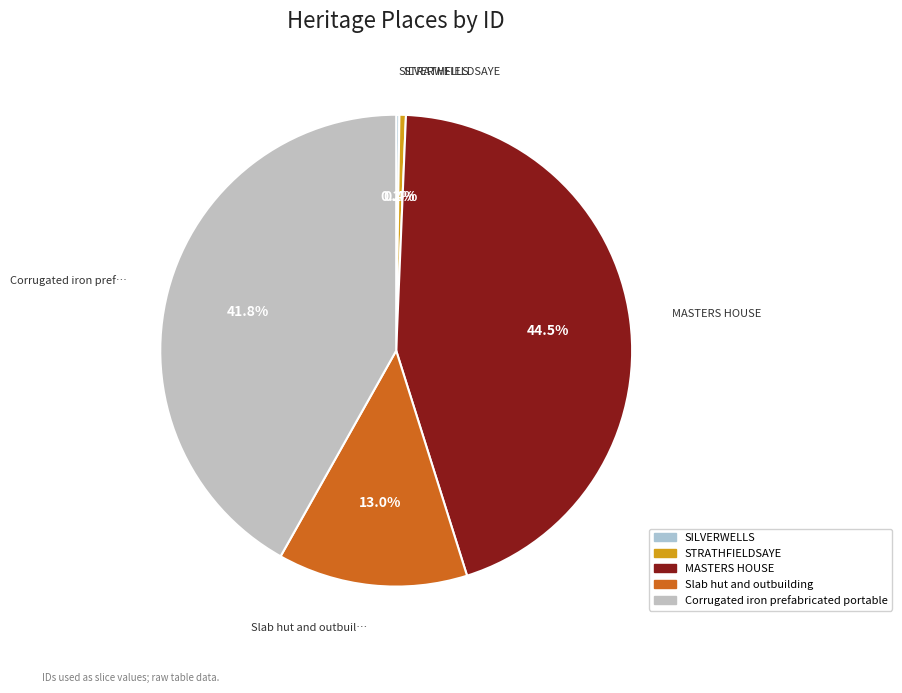

Is the sum of Corrugated iron prefabricated portable and STRATHFIELDSAYE greater than half?

No